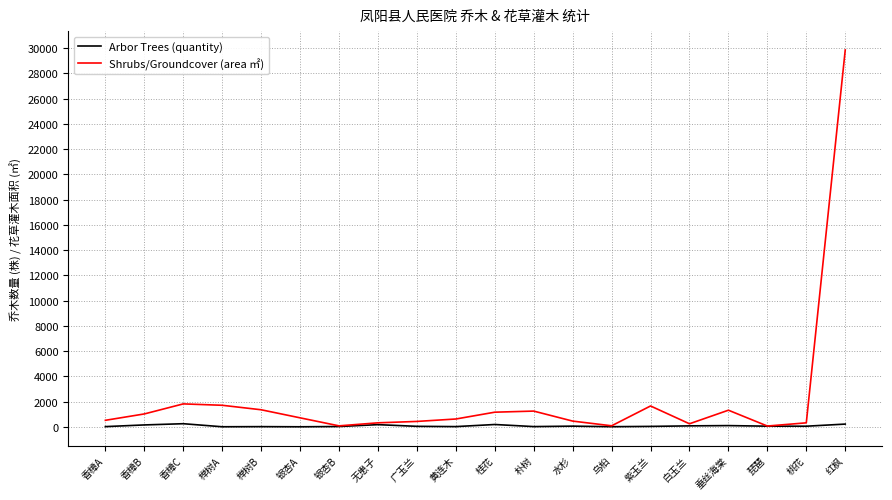

Rank the series at 垂丝海棠 from highest to lowest value.

Shrubs/Groundcover (area ㎡), Arbor Trees (quantity)